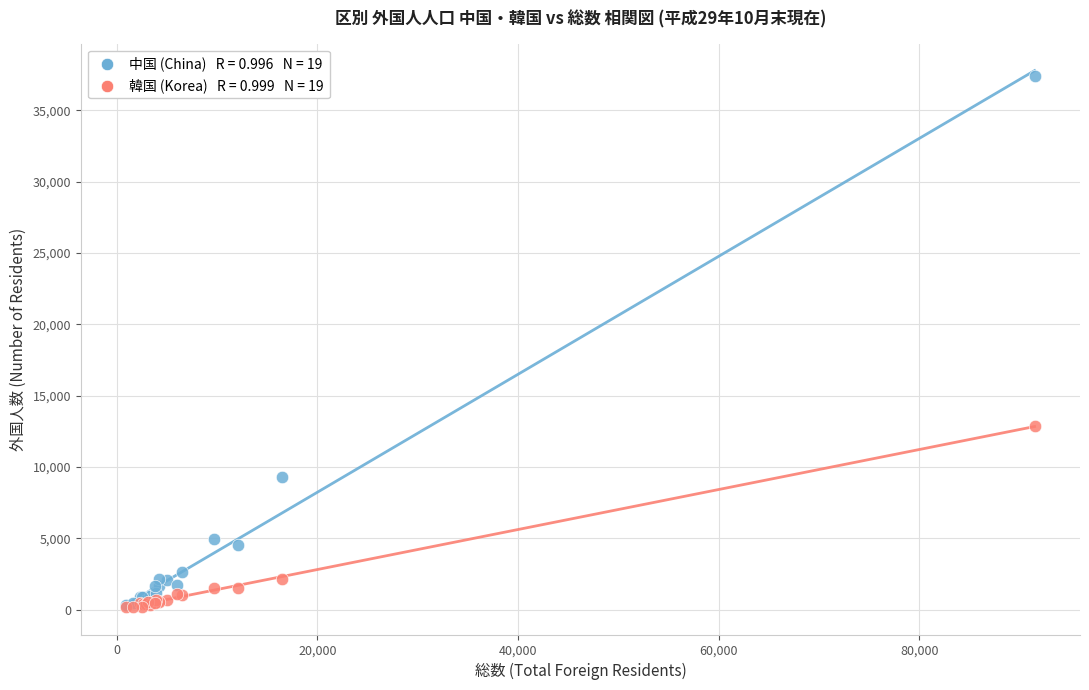

Across all series, what Y value is closest to 18776?

12862